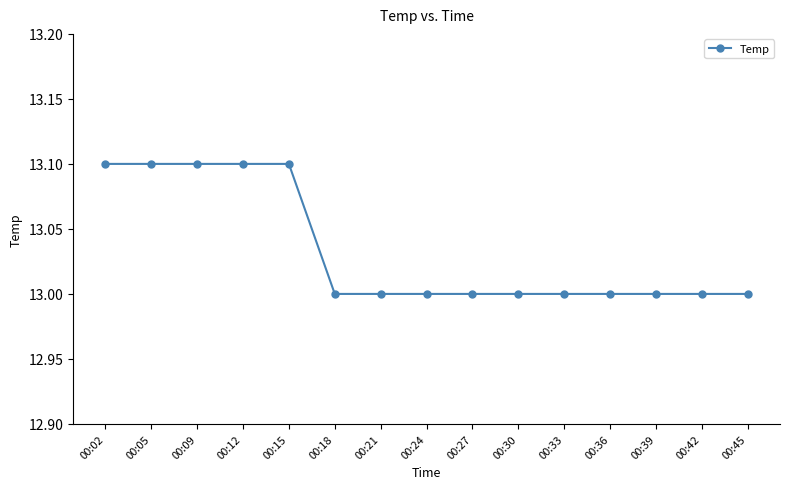

Approximately how many times larger is the value at 00:09 compared to 00:30?

1.0